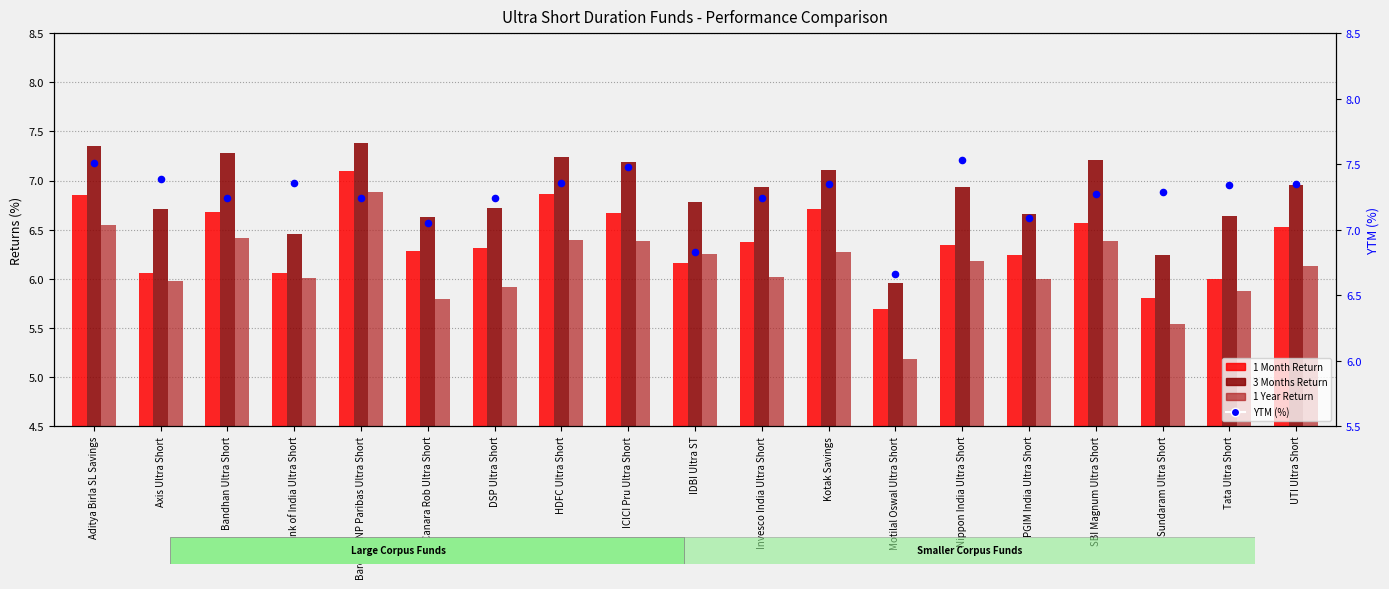

At which category is the sum across all series the highest?

Baroda BNP Paribas Ultra Short